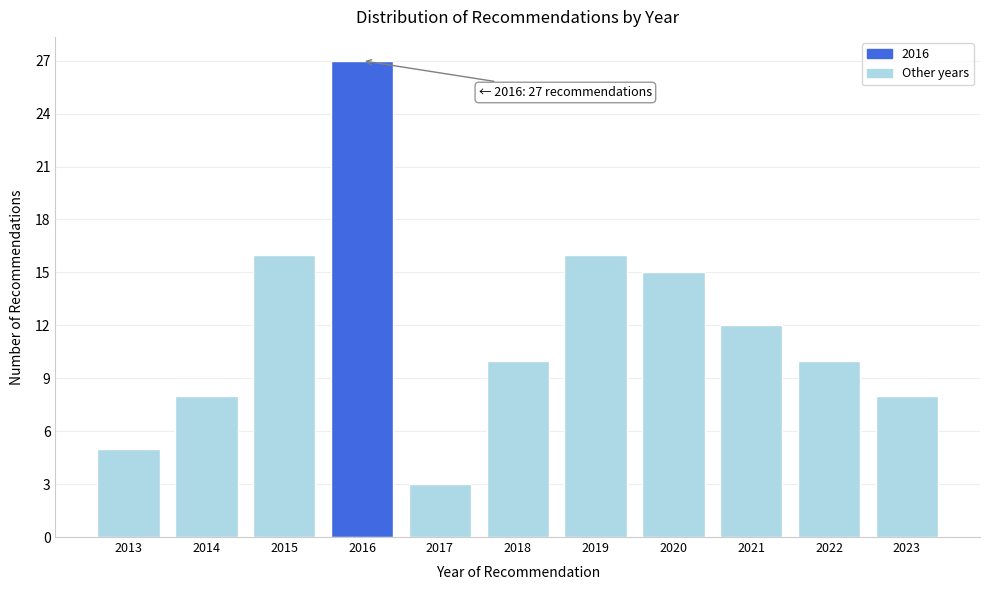

Reading left to right, transcribe all the data shown in this chart.

2013=5	2014=8	2015=16	2016=27	2017=3	2018=10	2019=16	2020=15	2021=12	2022=10	2023=8